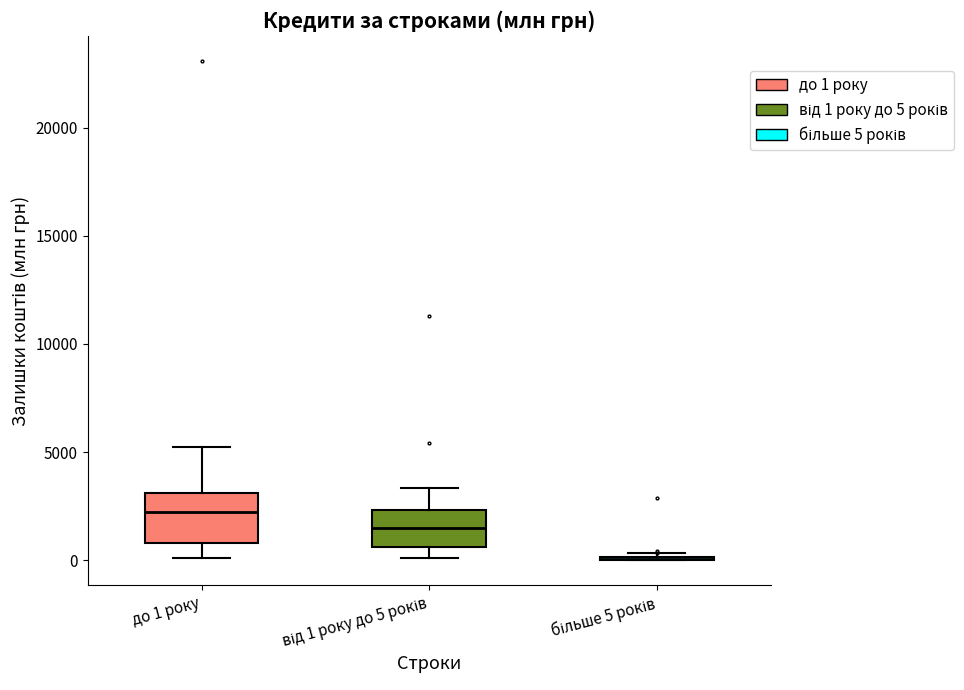

Where does the median line of the box for до 1 року sit on the y-axis? The values are not printed on the chart, so give them approximately, as read against the axis.

2000